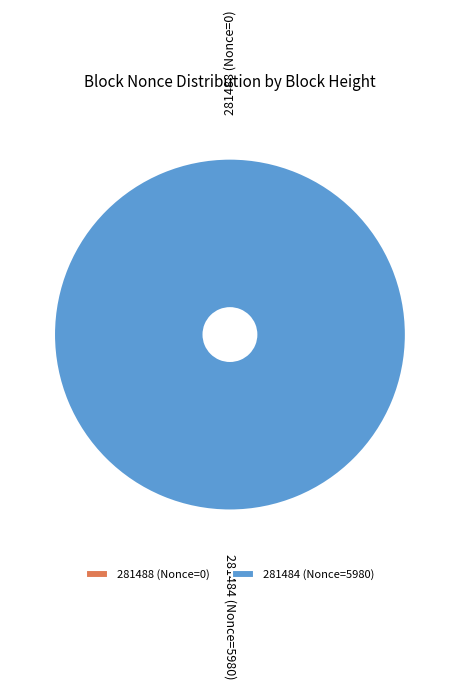

Which category has the smallest portion of the pie?

281488 (Nonce=0)